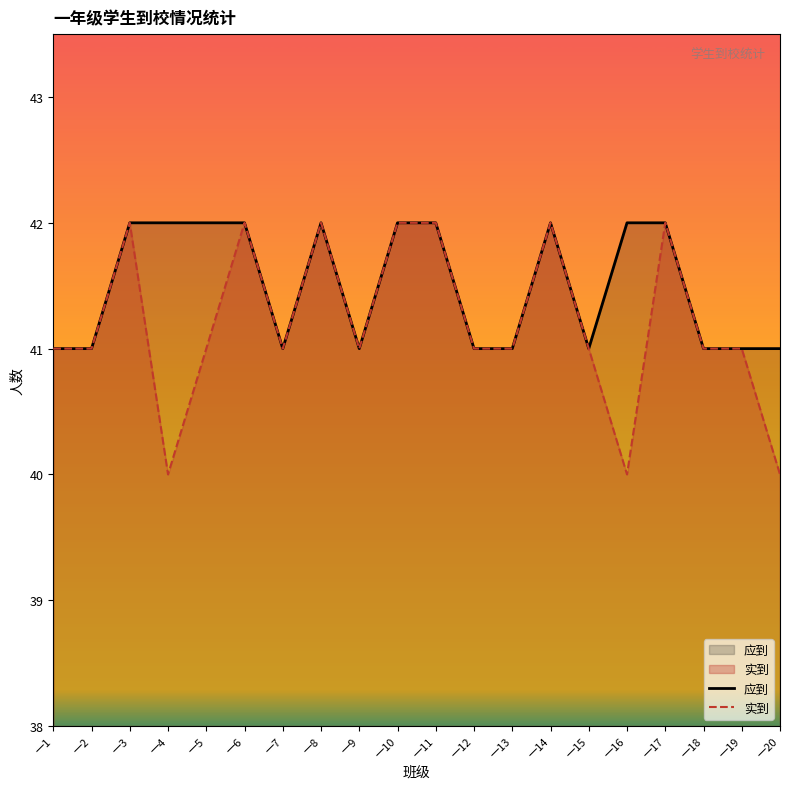

Which series has the widest spread of values?

实到